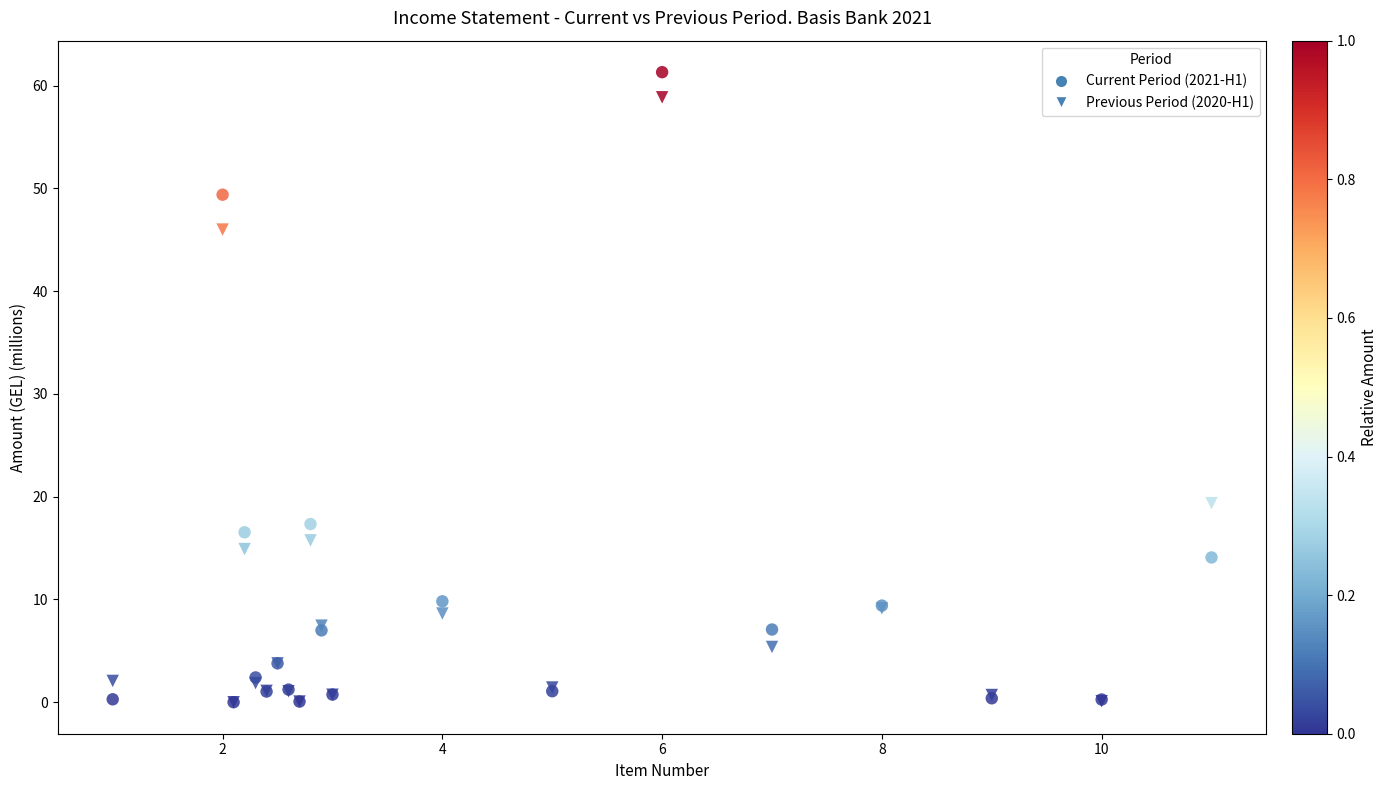

Across all series, what Y value is closest to 30?

19.4